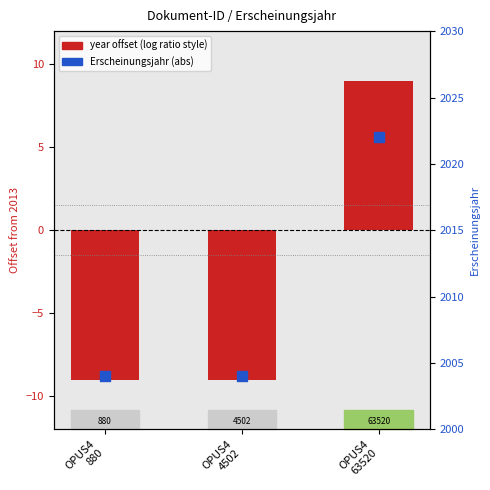

Which series has the largest total across all categories?

Erscheinungsjahr (abs)